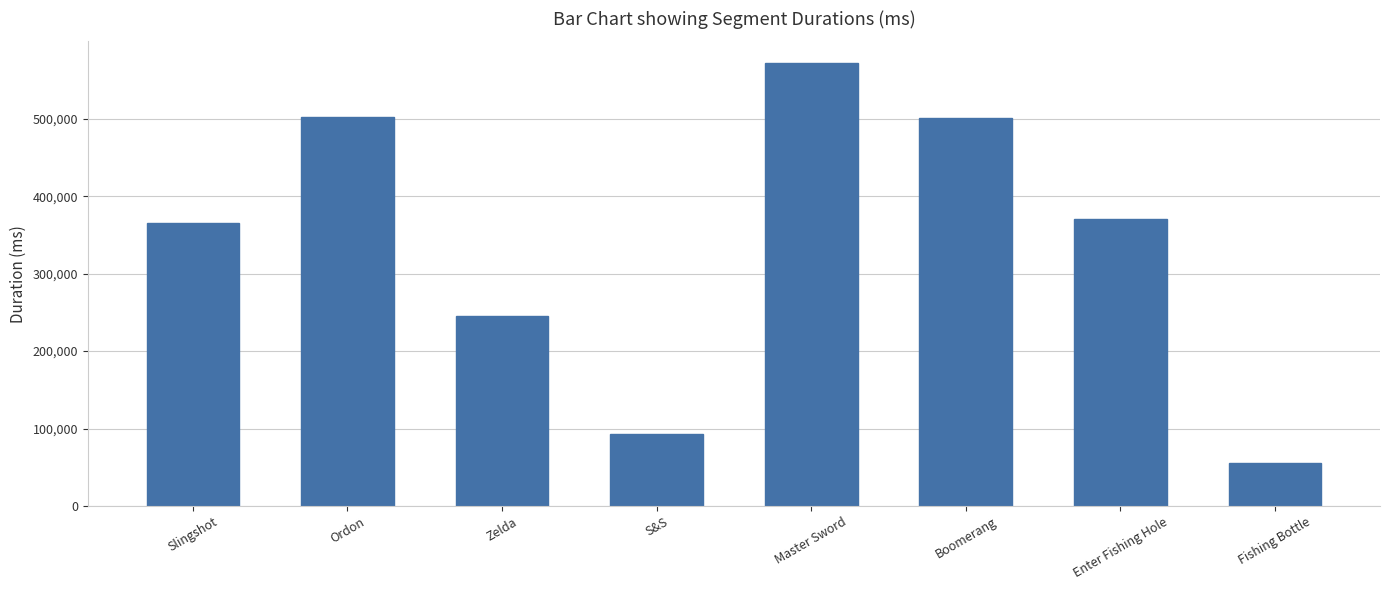

How many data points does each series have?

8